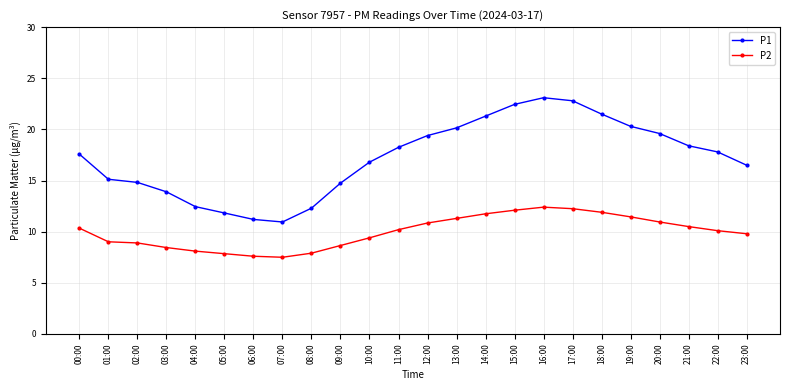

What is the total value across all series at 23:00?

26.3